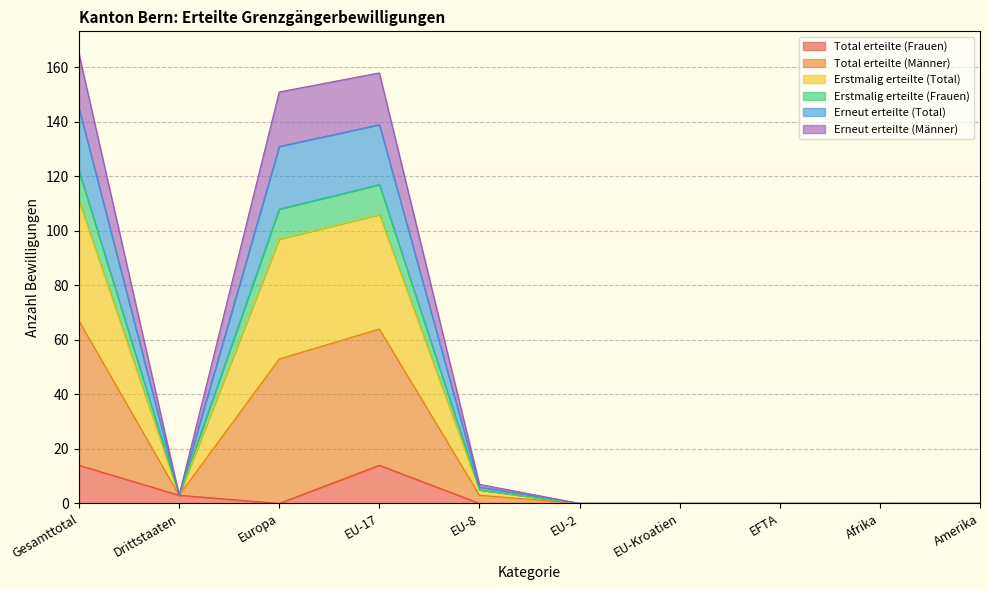

The value of Erneut erteilte (Männer) at EU-Kroatien is -28. True or false?

False